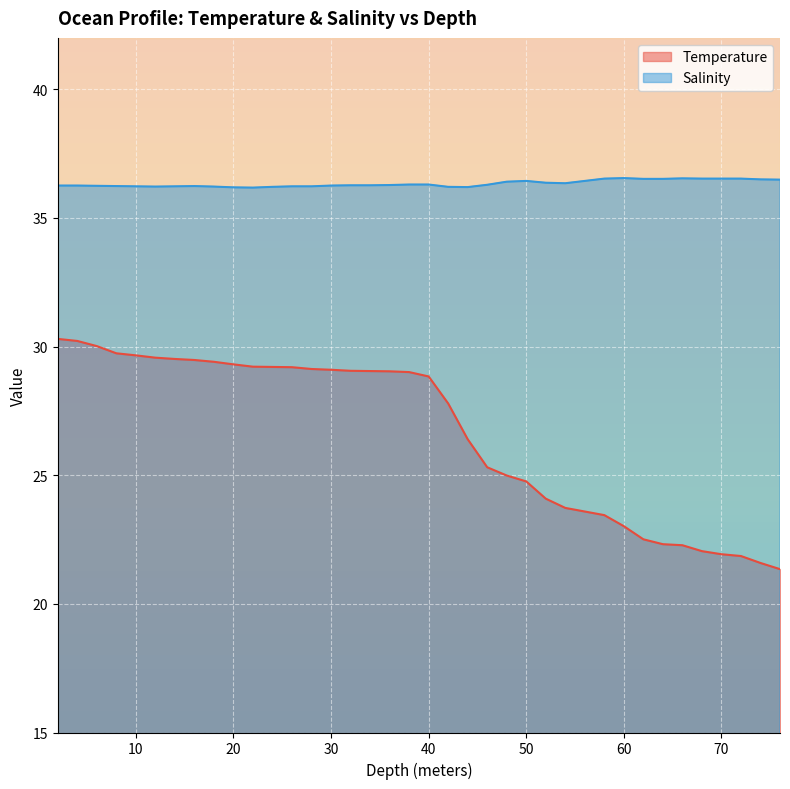

True or false: Temperature and Salinity intersect in this chart.

False